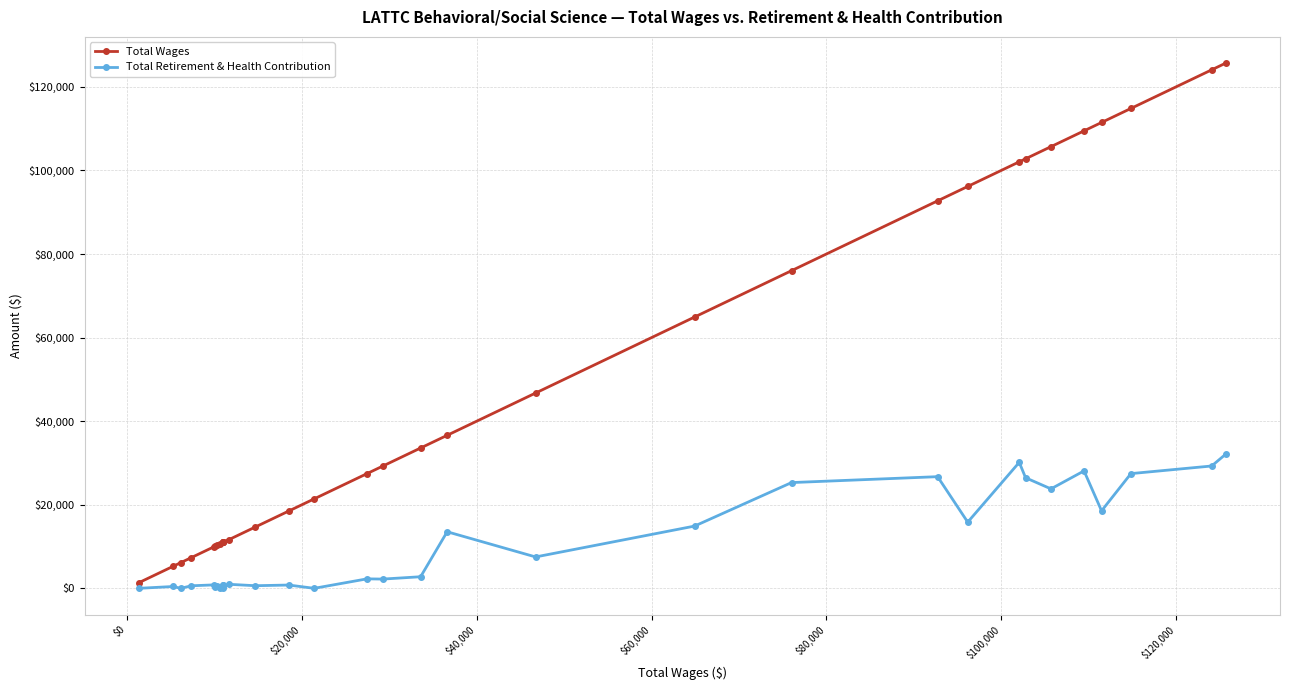

What are all the series names shown in the legend?

Total Wages, Total Retirement & Health Contribution